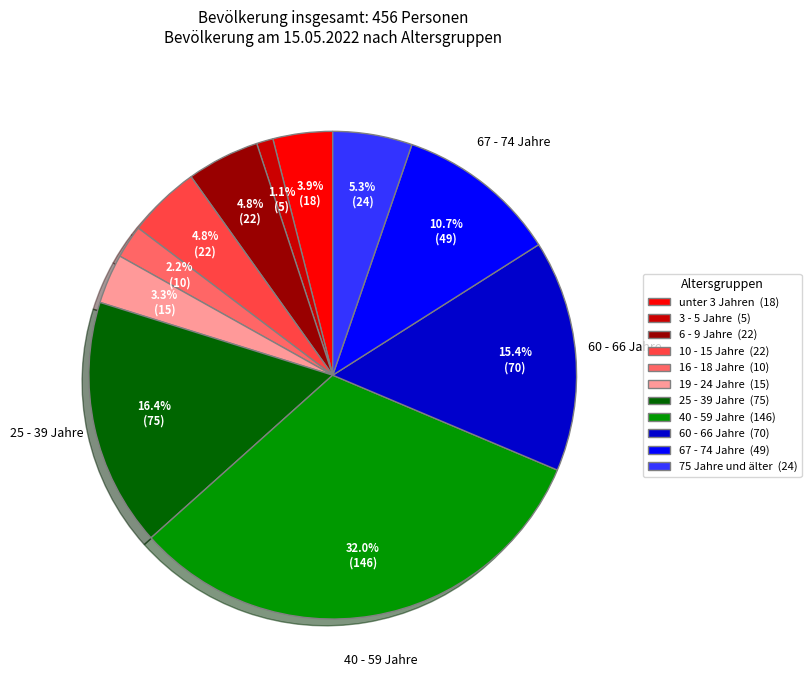

Is there a majority slice in this chart?

No